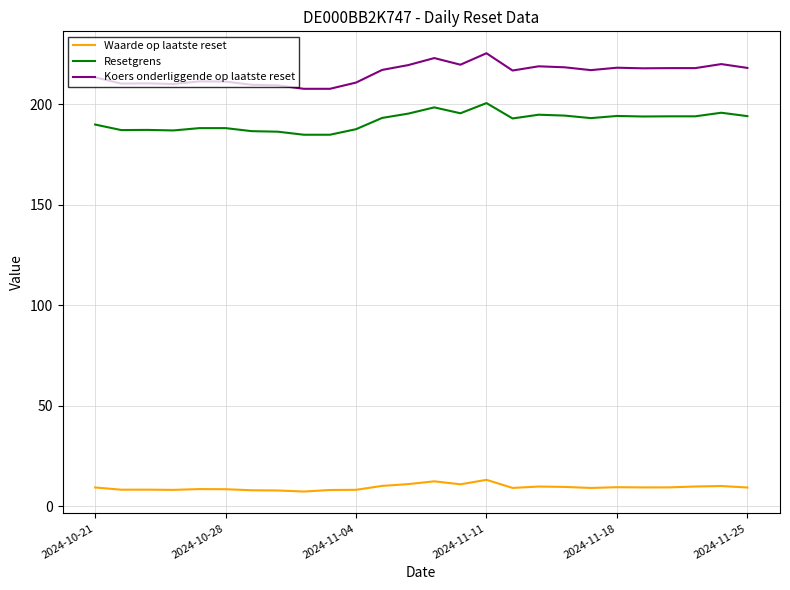

True or false: Waarde op laatste reset and Resetgrens intersect in this chart.

False